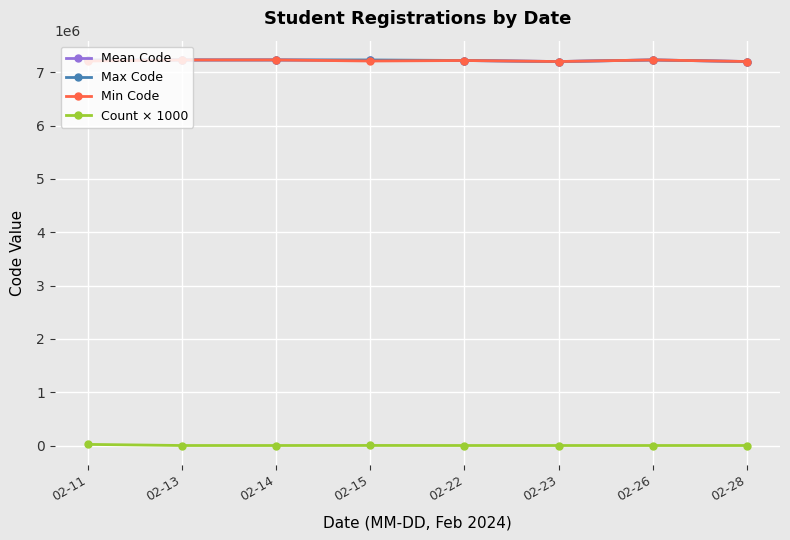

Is the value of Count × 1000 at 02-23 greater than the value of Max Code at 02-11?

No